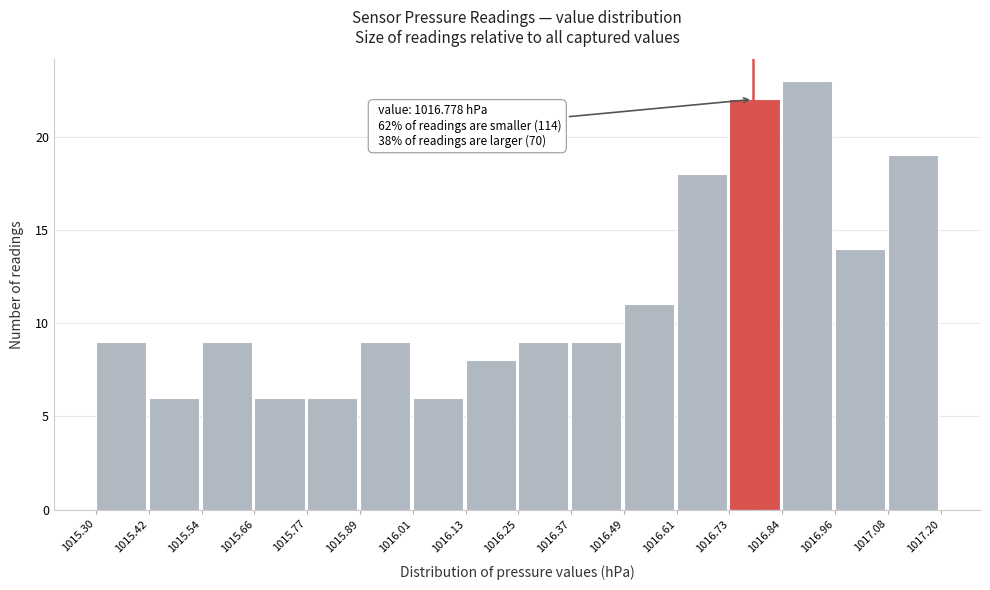

Which range on the x-axis has the tallest bar?

1016.84 to 1016.96